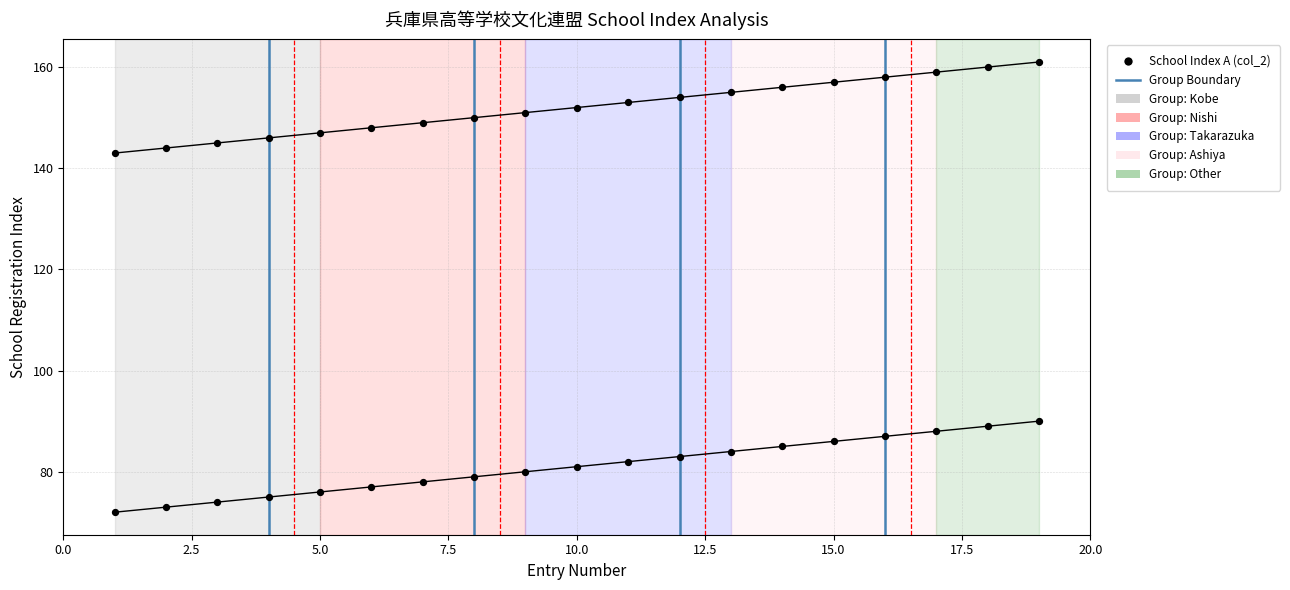

How many data points are displayed?

38